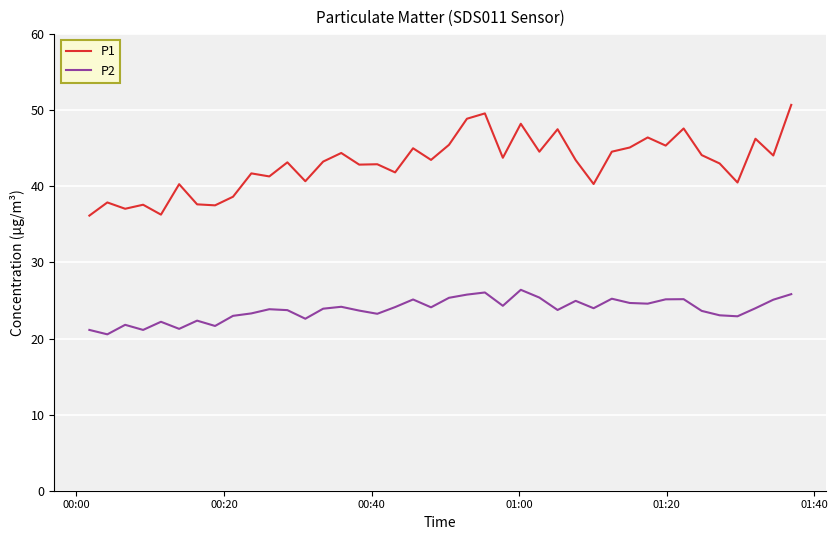

What is the highest value of the P1 series?

50.7